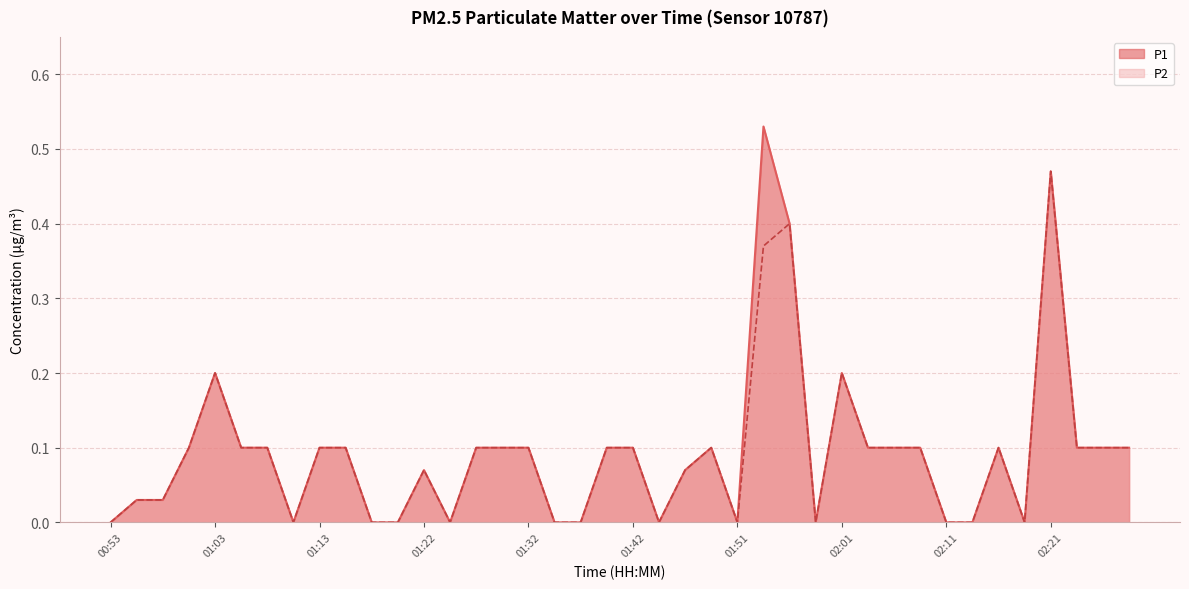

Which has a higher value, 01:44 or 02:18?

01:44